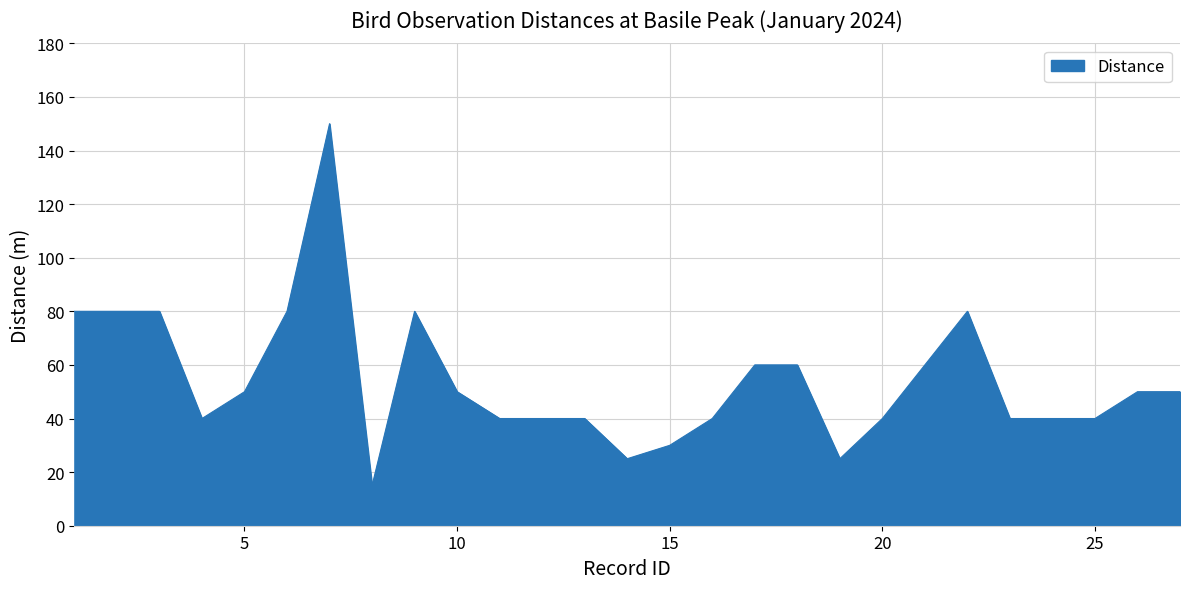

What is the smallest value displayed?

15